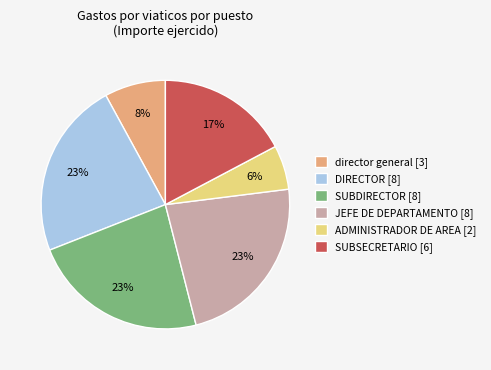

What is the ratio of the value at SUBDIRECTOR [8] to the value at DIRECTOR [8]?

1.0